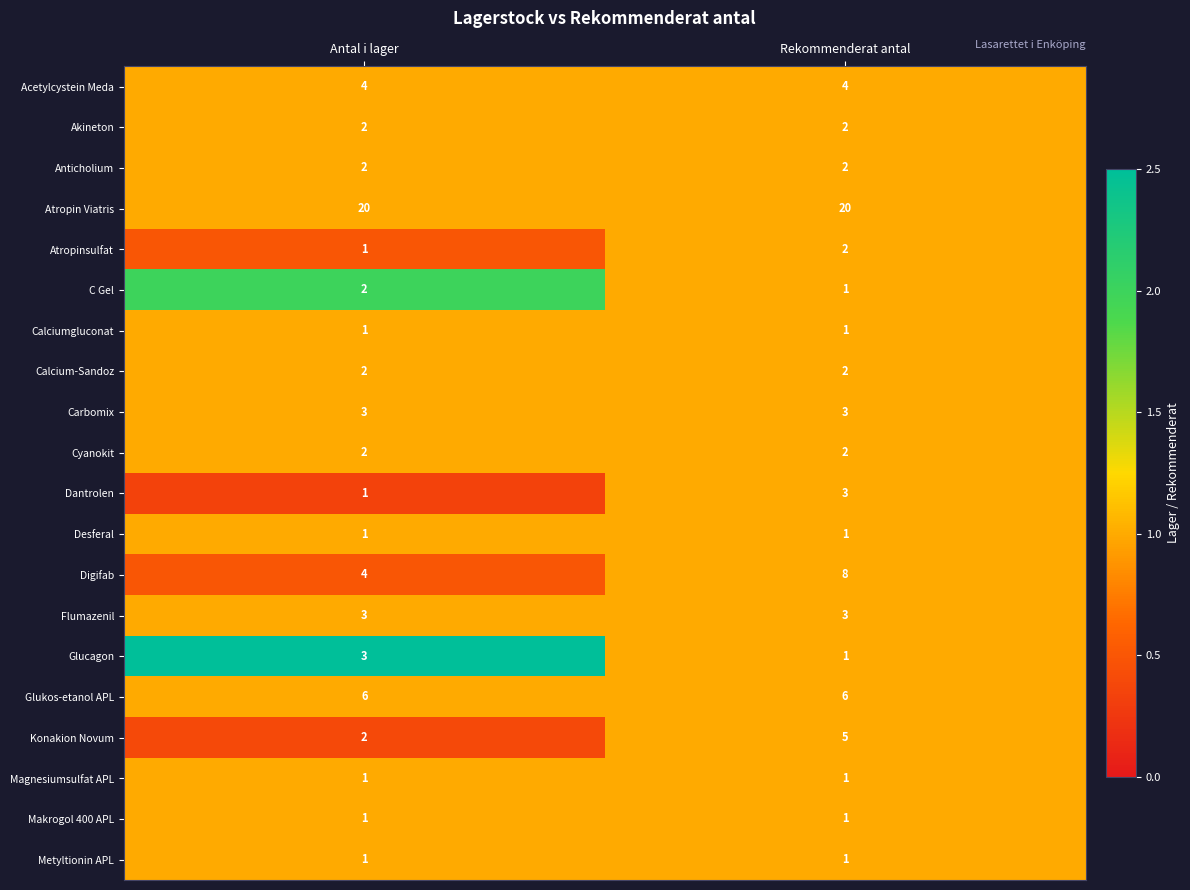

The Acetylcystein Meda series shows 6 at Antal i lager. True or false?

False